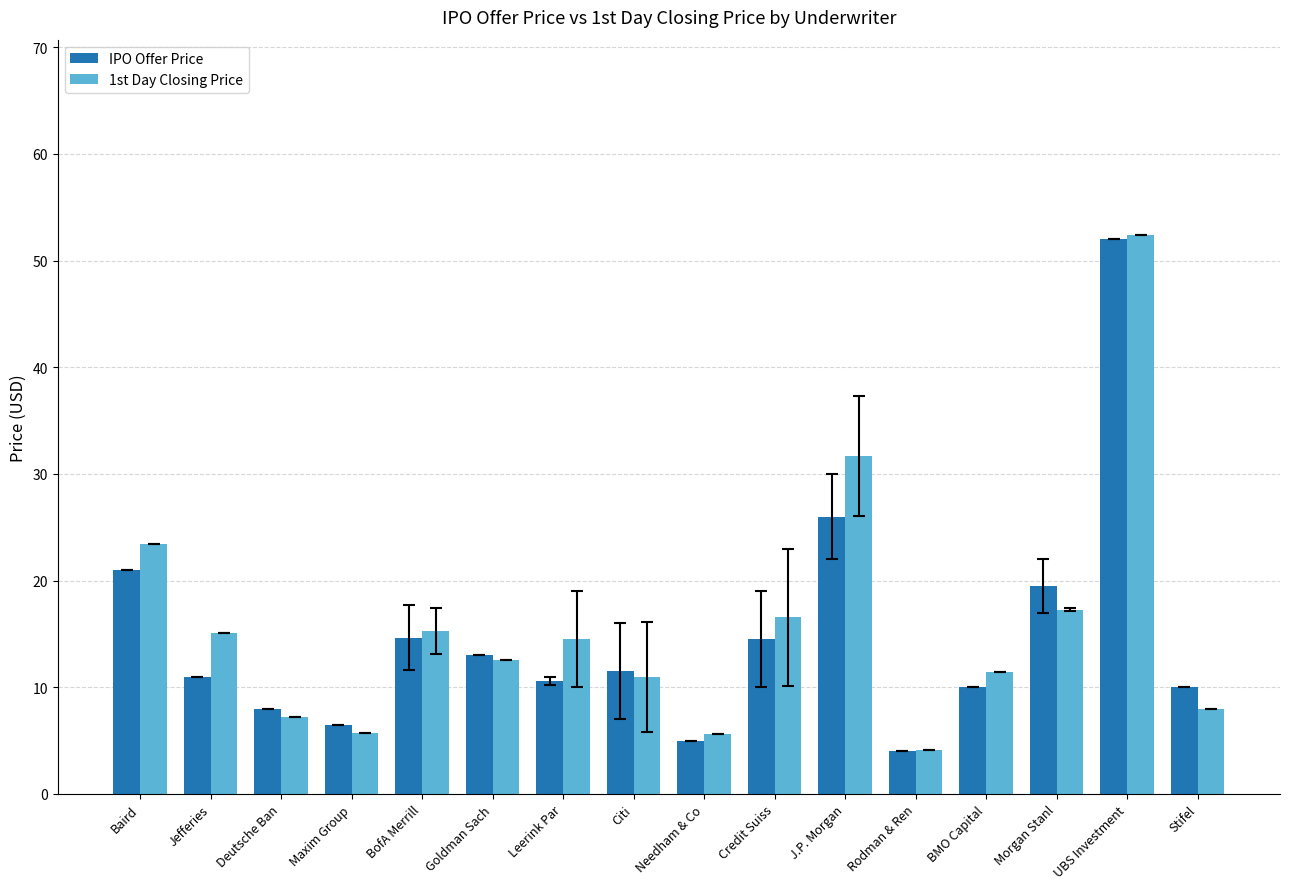

Is it true that IPO Offer Price equals 5.0 at Needham & Co?

True